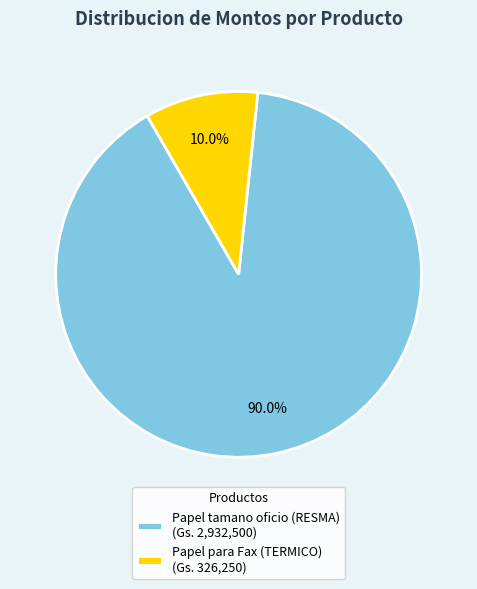

Which slice is the largest?

Papel tamano oficio (RESMA)